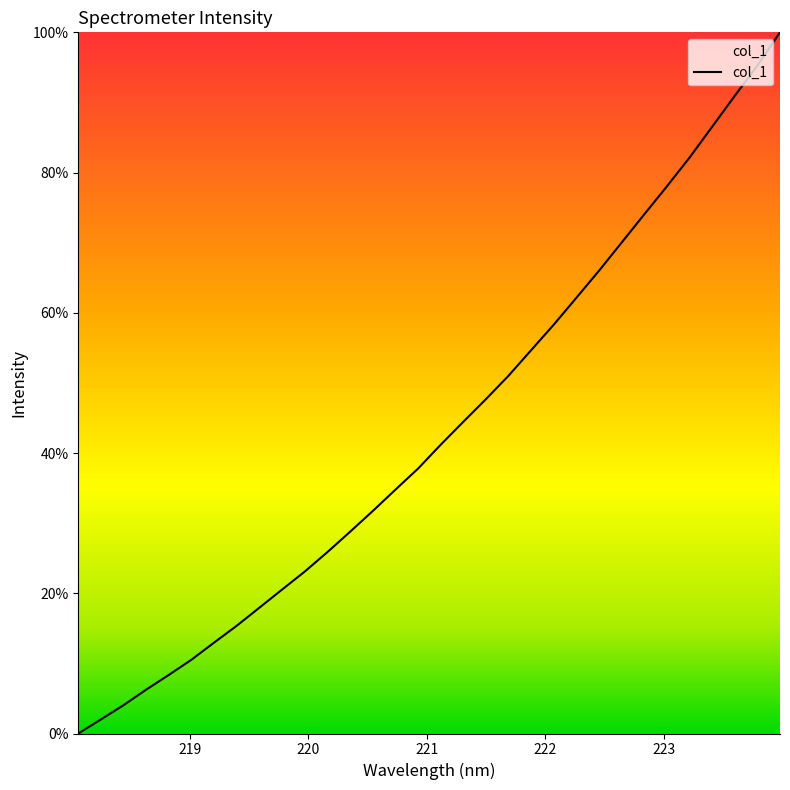

What is the greatest value displayed?

100.0